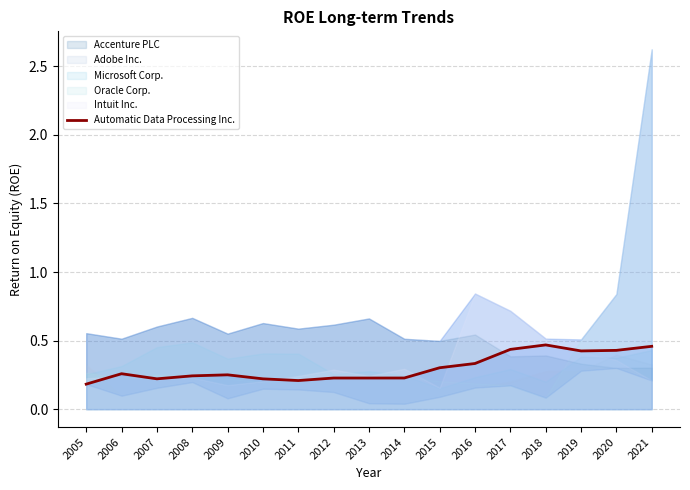

What is the sum of the values at 2018 and 2010?

0.7